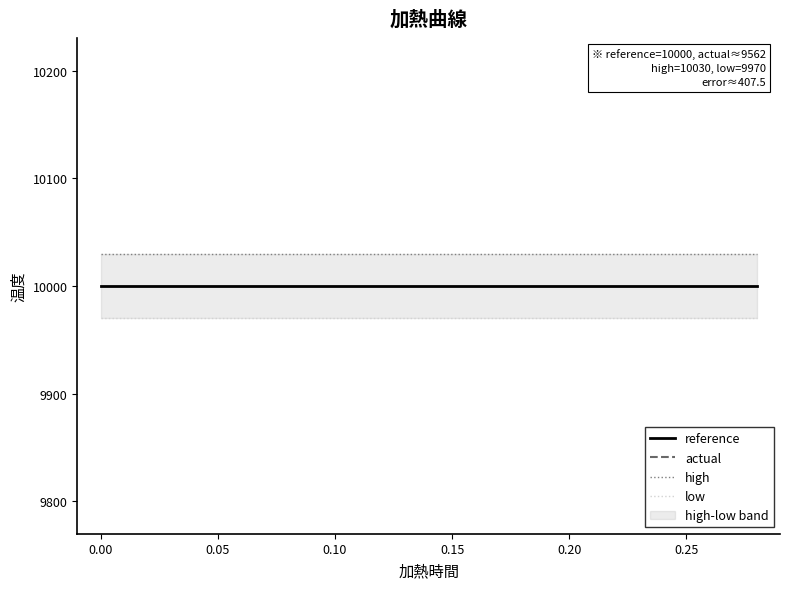

At how many categories does at least one series exceed 9779?

15